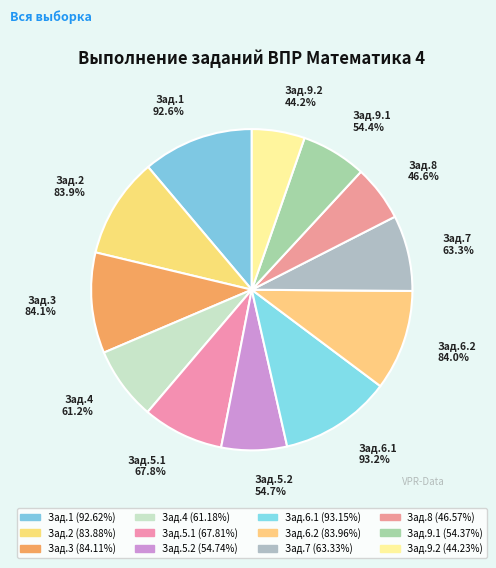

What is the ratio of the value at 1 to the value at 5.2?

1.7